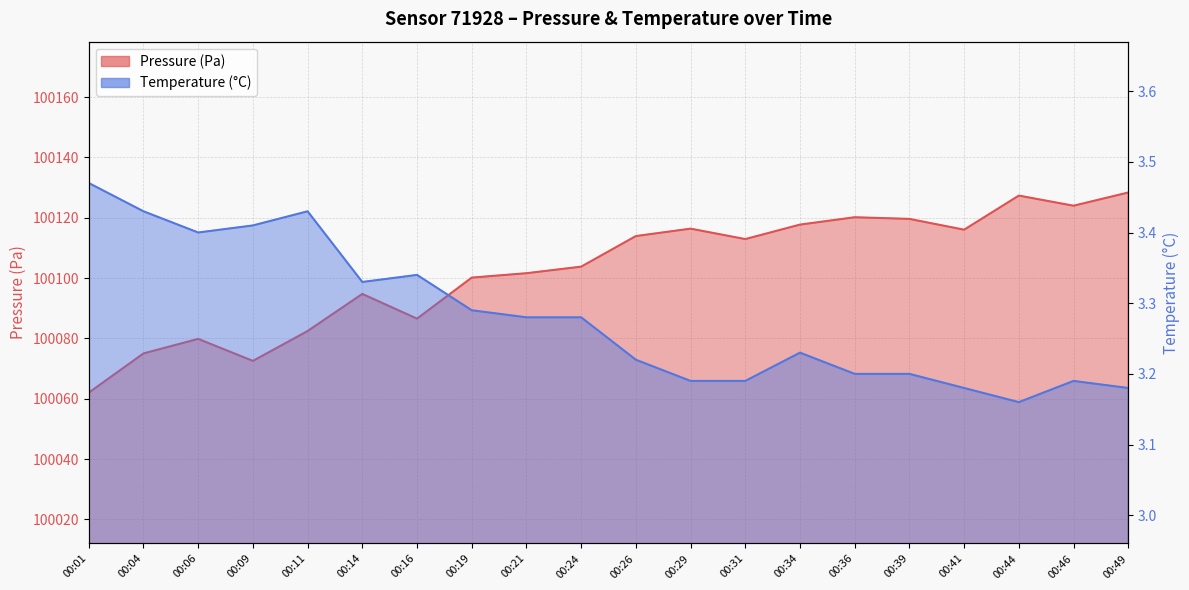

What is the maximum value for pressure?

100128.4